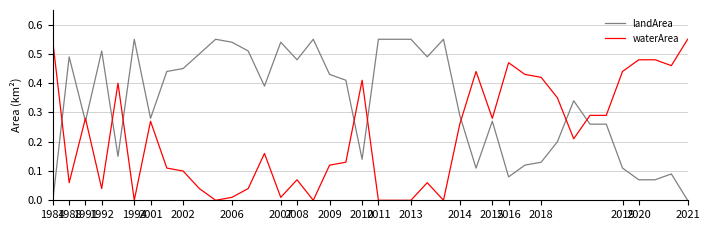

Which series ends up on top after the final intersection of landArea and waterArea?

waterArea